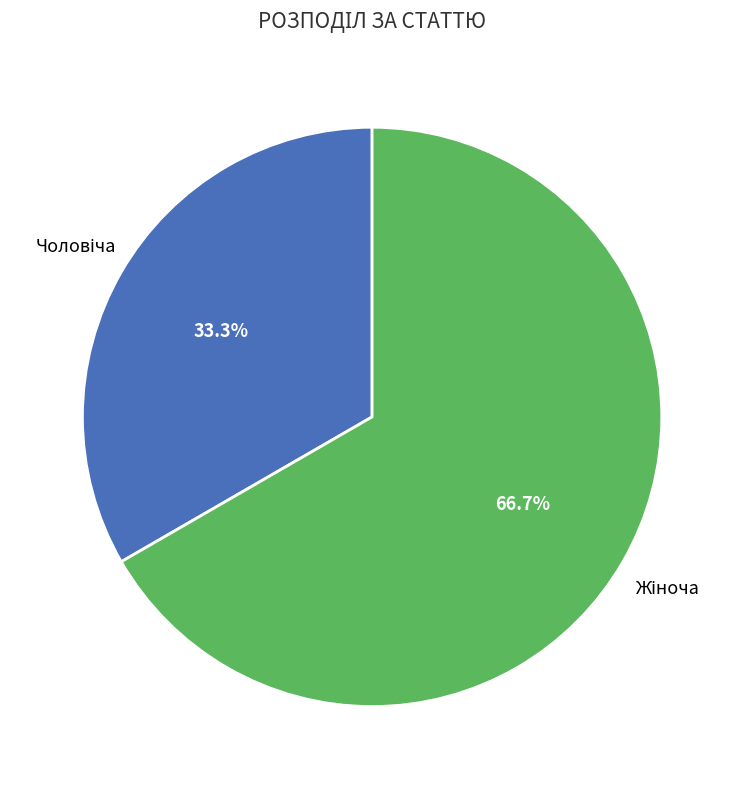

Is there any slice that represents more than half of the pie?

Yes